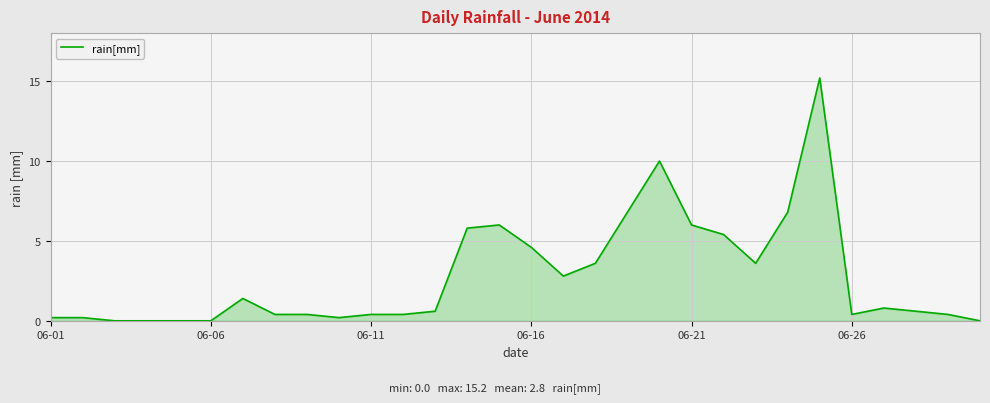

What is the maximum value shown in the chart?

15.2